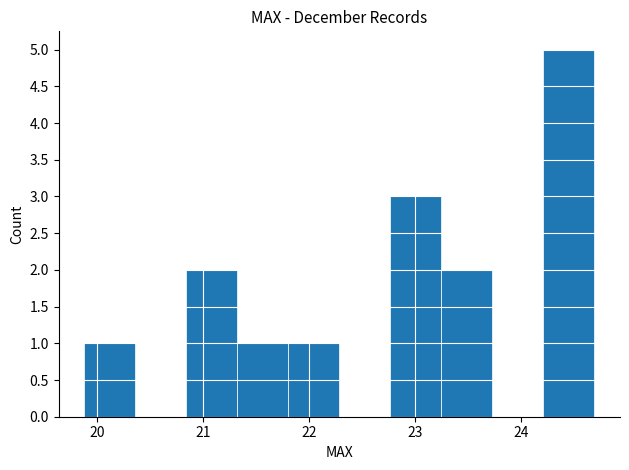

Reading left to right, list every bar in this chart as the range it spans on the x-axis followed by its height. Neither the bar edges nor the heights are printed on the chart, so give them approximately, as read against the axes.

19.9 to 20.4: 1
20.4 to 20.8: 0
20.8 to 21.3: 2
21.3 to 21.8: 1
21.8 to 22.3: 1
22.3 to 22.8: 0
22.8 to 23.2: 3
23.2 to 23.7: 2
23.7 to 24.2: 0
24.2 to 24.7: 5